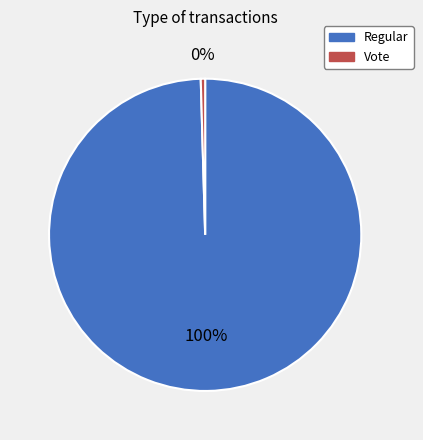

To the nearest percent, what is the combined percentage of Regular and Vote?

100%